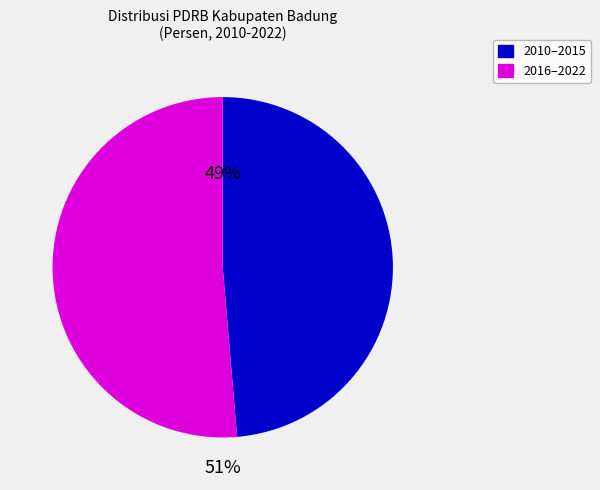

Between 2016–2022 and 2010–2015, which is larger?

2016–2022